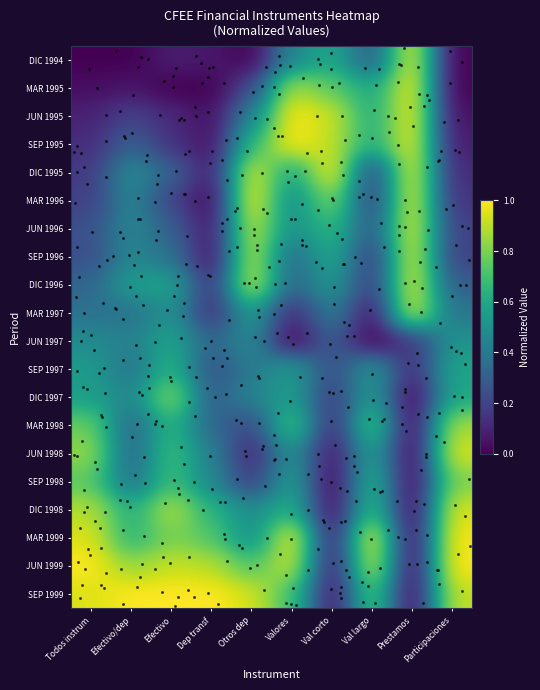

Reading left to right, transcribe all the data shown in this chart.

DIC 1994: Todos instrum=0.0	Efectivo/dep=0.0	Efectivo=0.1	Dep transf=0.1	Otros dep=0.0	Valores=0.5	Val corto=0.6	Val largo=0.3	Prestamos=1.0	Participaciones=0.0
MAR 1995: Todos instrum=0.0	Efectivo/dep=0.1	Efectivo=0.0	Dep transf=0.0	Otros dep=0.2	Valores=0.9	Val corto=0.8	Val largo=0.6	Prestamos=1.0	Participaciones=0.0
JUN 1995: Todos instrum=0.1	Efectivo/dep=0.2	Efectivo=0.1	Dep transf=0.0	Otros dep=0.5	Valores=1.0	Val corto=0.9	Val largo=0.6	Prestamos=1.0	Participaciones=0.0
SEP 1995: Todos instrum=0.1	Efectivo/dep=0.3	Efectivo=0.1	Dep transf=0.0	Otros dep=0.7	Valores=1.0	Val corto=0.9	Val largo=0.6	Prestamos=1.0	Participaciones=0.1
DIC 1995: Todos instrum=0.2	Efectivo/dep=0.5	Efectivo=0.3	Dep transf=0.1	Otros dep=1.0	Valores=0.6	Val corto=1.0	Val largo=0.2	Prestamos=1.0	Participaciones=0.1
MAR 1996: Todos instrum=0.2	Efectivo/dep=0.5	Efectivo=0.2	Dep transf=0.0	Otros dep=1.0	Valores=0.5	Val corto=0.8	Val largo=0.2	Prestamos=1.0	Participaciones=0.1
JUN 1996: Todos instrum=0.2	Efectivo/dep=0.5	Efectivo=0.3	Dep transf=0.1	Otros dep=0.9	Valores=0.5	Val corto=0.7	Val largo=0.3	Prestamos=1.0	Participaciones=0.2
SEP 1996: Todos instrum=0.2	Efectivo/dep=0.5	Efectivo=0.4	Dep transf=0.0	Otros dep=0.9	Valores=0.3	Val corto=0.6	Val largo=0.2	Prestamos=1.0	Participaciones=0.2
DIC 1996: Todos instrum=0.3	Efectivo/dep=0.6	Efectivo=0.6	Dep transf=0.1	Otros dep=0.9	Valores=0.3	Val corto=0.5	Val largo=0.2	Prestamos=1.0	Participaciones=0.3
MAR 1997: Todos instrum=0.4	Efectivo/dep=0.4	Efectivo=0.5	Dep transf=0.1	Otros dep=0.6	Valores=0.1	Val corto=0.4	Val largo=0.0	Prestamos=1.0	Participaciones=0.4
JUN 1997: Todos instrum=0.5	Efectivo/dep=0.4	Efectivo=0.6	Dep transf=0.3	Otros dep=0.5	Valores=0.0	Val corto=0.3	Val largo=0.0	Prestamos=0.2	Participaciones=0.5
SEP 1997: Todos instrum=0.5	Efectivo/dep=0.4	Efectivo=0.7	Dep transf=0.2	Otros dep=0.4	Valores=0.6	Val corto=0.2	Val largo=0.5	Prestamos=0.1	Participaciones=0.6
DIC 1997: Todos instrum=0.6	Efectivo/dep=0.5	Efectivo=0.8	Dep transf=0.3	Otros dep=0.4	Valores=0.6	Val corto=0.2	Val largo=0.6	Prestamos=0.0	Participaciones=0.6
MAR 1998: Todos instrum=0.8	Efectivo/dep=0.3	Efectivo=0.7	Dep transf=0.3	Otros dep=0.2	Valores=0.7	Val corto=0.1	Val largo=0.7	Prestamos=0.0	Participaciones=0.9
JUN 1998: Todos instrum=0.8	Efectivo/dep=0.3	Efectivo=0.7	Dep transf=0.4	Otros dep=0.1	Valores=0.5	Val corto=0.0	Val largo=0.6	Prestamos=0.0	Participaciones=0.9
SEP 1998: Todos instrum=0.7	Efectivo/dep=0.4	Efectivo=0.7	Dep transf=0.5	Otros dep=0.2	Valores=0.6	Val corto=0.0	Val largo=0.7	Prestamos=0.0	Participaciones=0.8
DIC 1998: Todos instrum=0.9	Efectivo/dep=0.6	Efectivo=0.9	Dep transf=0.6	Otros dep=0.5	Valores=0.6	Val corto=0.0	Val largo=0.7	Prestamos=0.0	Participaciones=0.9
MAR 1999: Todos instrum=0.9	Efectivo/dep=0.6	Efectivo=0.8	Dep transf=0.7	Otros dep=0.5	Valores=1.0	Val corto=0.1	Val largo=1.0	Prestamos=0.0	Participaciones=1.0
JUN 1999: Todos instrum=1.0	Efectivo/dep=0.8	Efectivo=0.9	Dep transf=0.9	Otros dep=0.7	Valores=0.9	Val corto=0.1	Val largo=1.0	Prestamos=0.0	Participaciones=1.0
SEP 1999: Todos instrum=0.9	Efectivo/dep=1.0	Efectivo=1.0	Dep transf=1.0	Otros dep=0.9	Valores=0.7	Val corto=0.0	Val largo=0.8	Prestamos=0.0	Participaciones=0.9